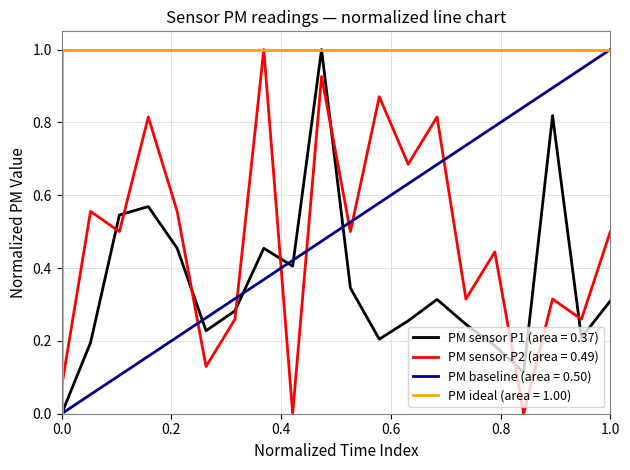

What is the highest value of the PM sensor P2 (area = 0.49) series?

1.0